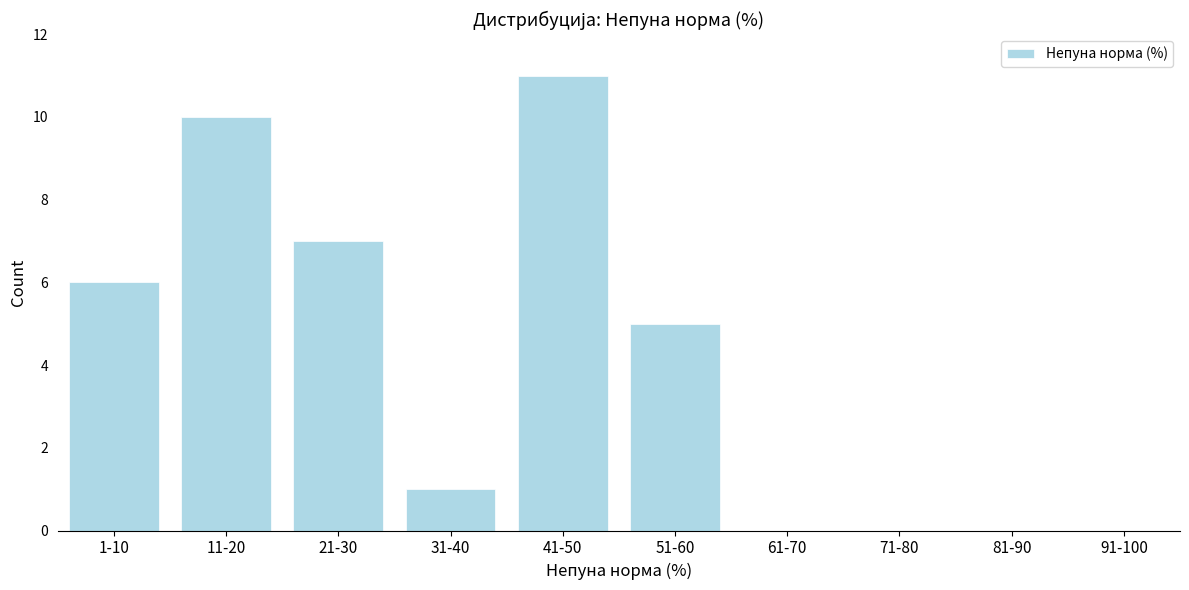

Reading left to right, transcribe all the data shown in this chart.

1-10=6	11-20=10	21-30=7	31-40=1	41-50=11	51-60=5	61-70=0	71-80=0	81-90=0	91-100=0